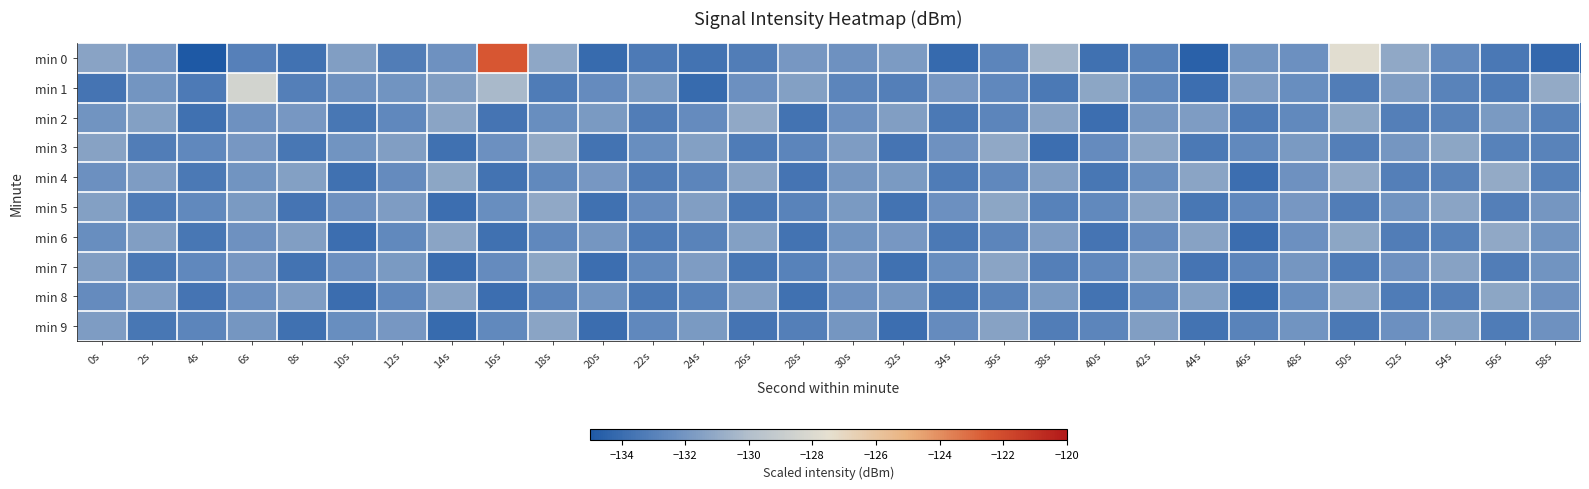

At which category is the sum across all series the highest?

16s